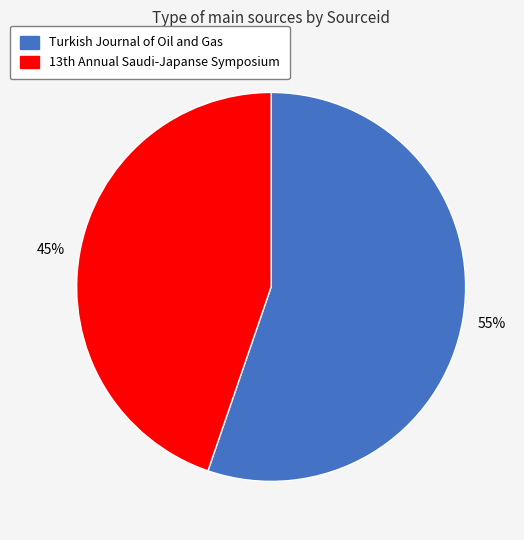

Which category has the biggest portion of the pie?

Turkish Journal of Oil and Gas